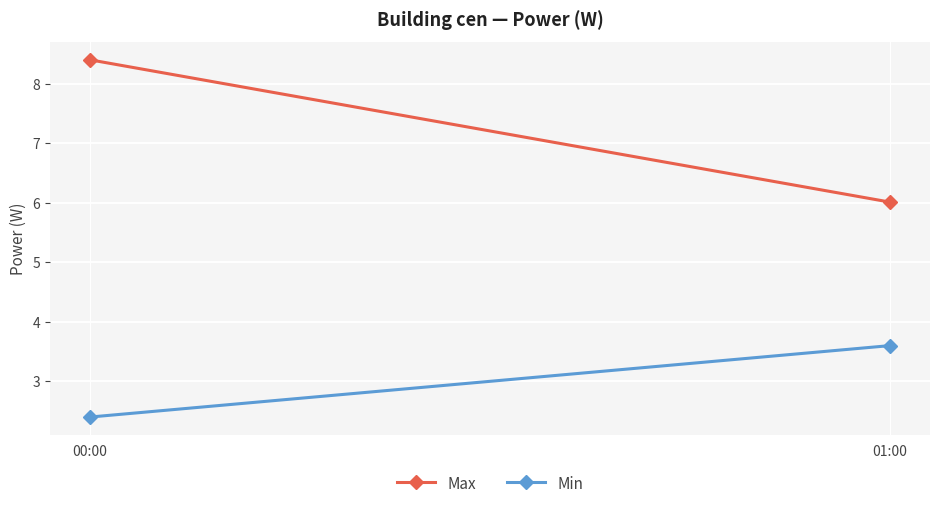

What is the sum of all Max values?

14.4